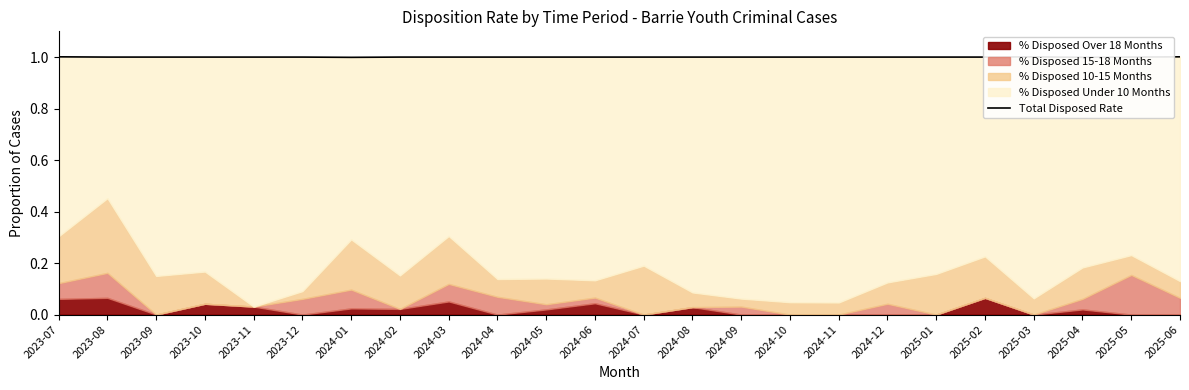

Rank the categories by value from lowest to highest.

2025-04, 2024-01, 2023-08, 2023-09, 2023-10, 2023-11, 2023-12, 2024-02, 2024-03, 2024-04, 2024-05, 2024-06, 2024-07, 2024-08, 2024-09, 2024-10, 2024-11, 2024-12, 2025-01, 2025-02, 2025-05, 2023-07, 2025-03, 2025-06